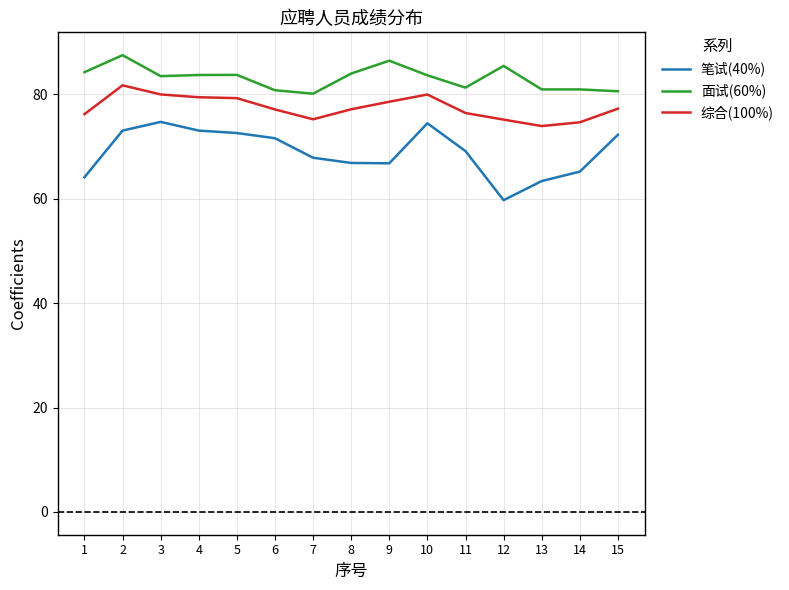

Which category has the highest value across all series?

2